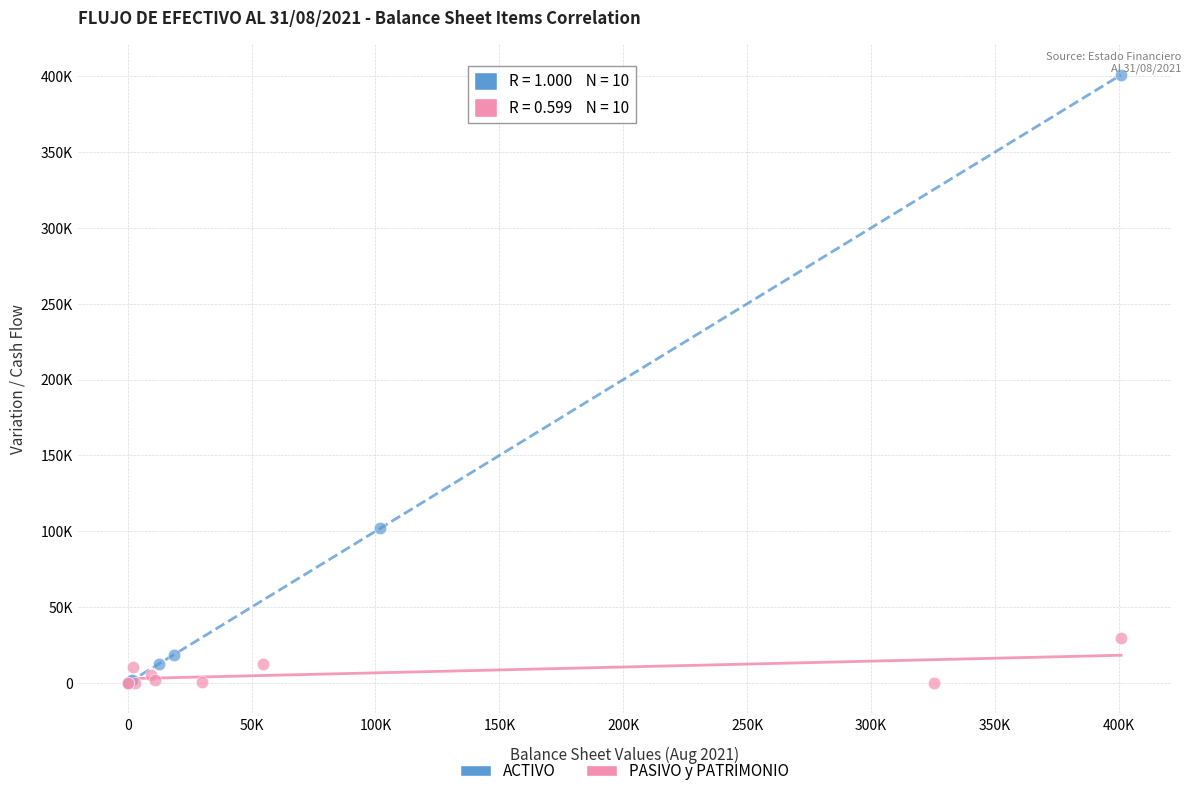

What are all the series names shown in the legend?

ACTIVO, PASIVO y PATRIMONIO